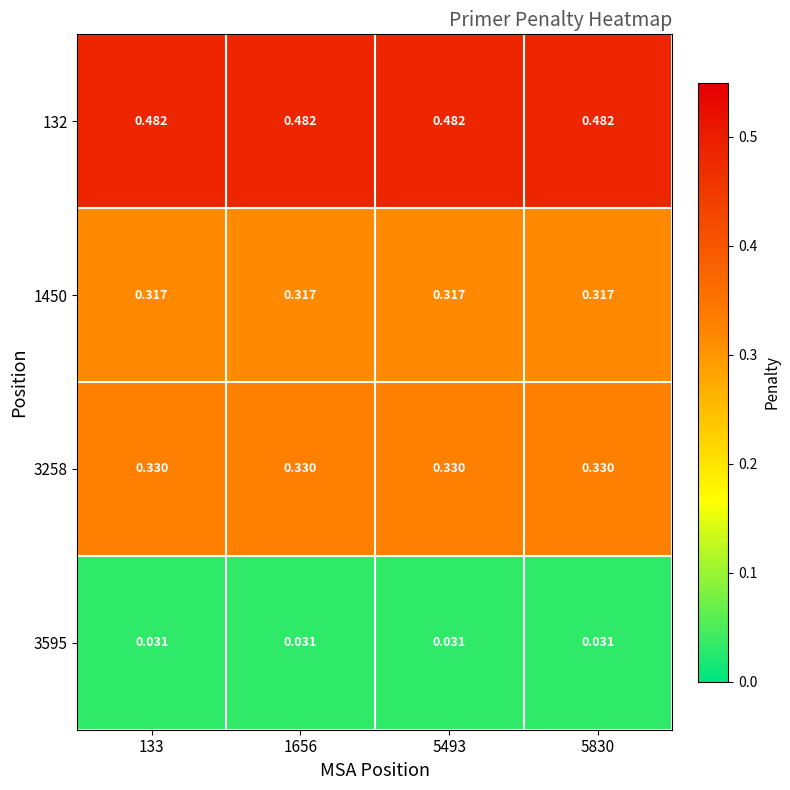

At which category is the sum across all series the highest?

133